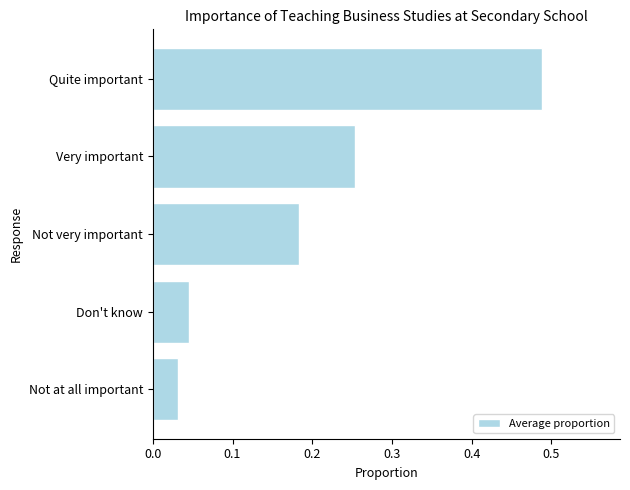

Which has a higher value, Don't know or Quite important?

Quite important